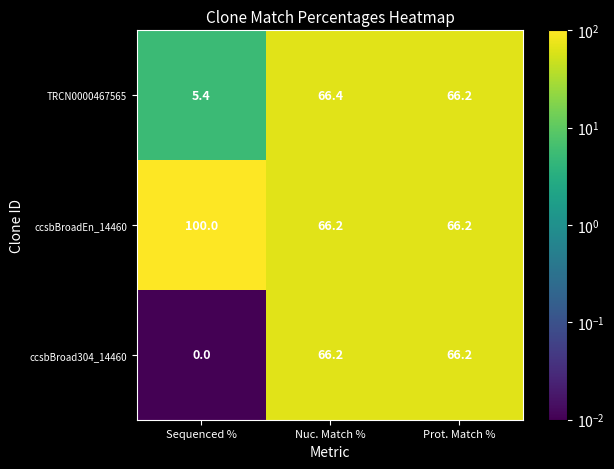

Rank the series by their maximum value, from highest to lowest.

ccsbBroadEn_14460, TRCN0000467565, ccsbBroad304_14460